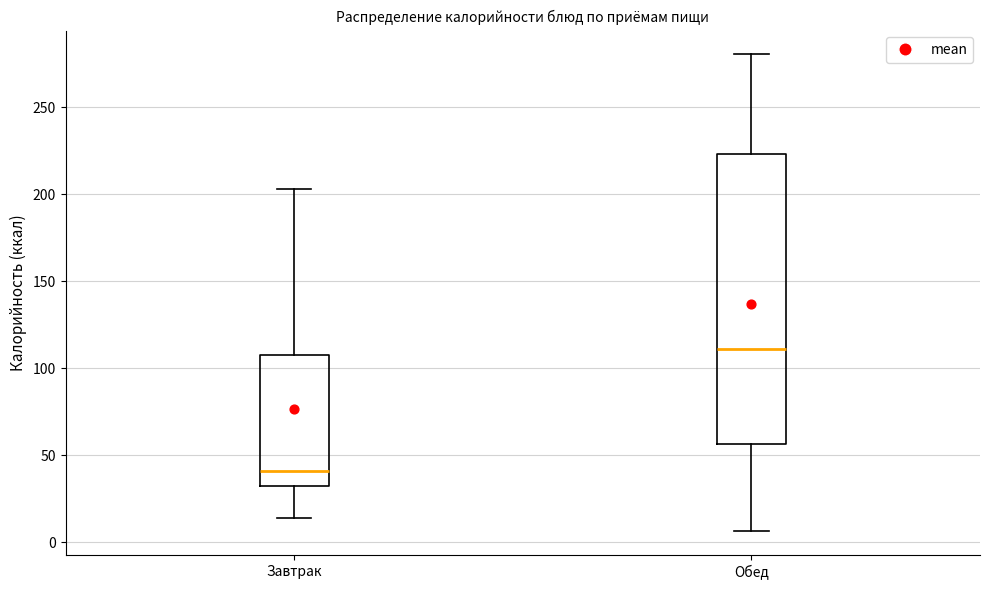

Where does the upper whisker of the box for Завтрак end on the y-axis? The values are not printed on the chart, so give them approximately, as read against the axis.

205